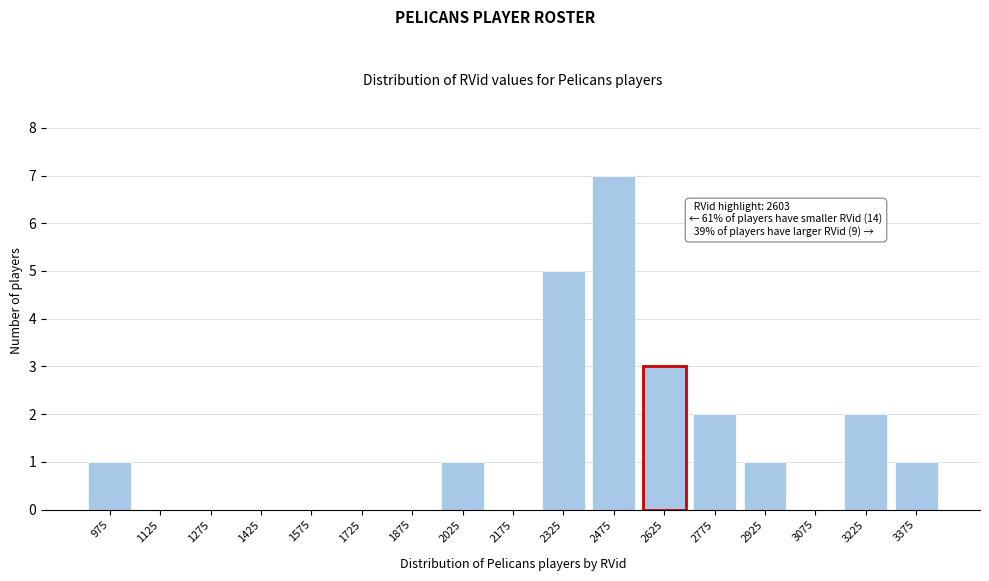

Is it true that the value at 2625 is 1?

False